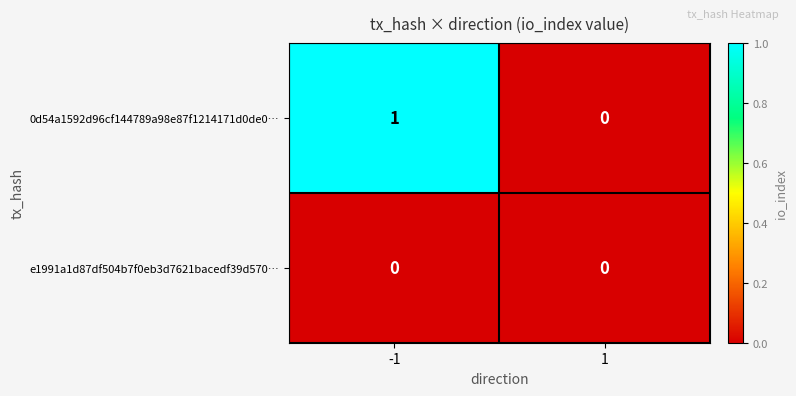

Which series has the largest total across all categories?

0d54a1592d96cf144789a98e87f1214171d0de0…